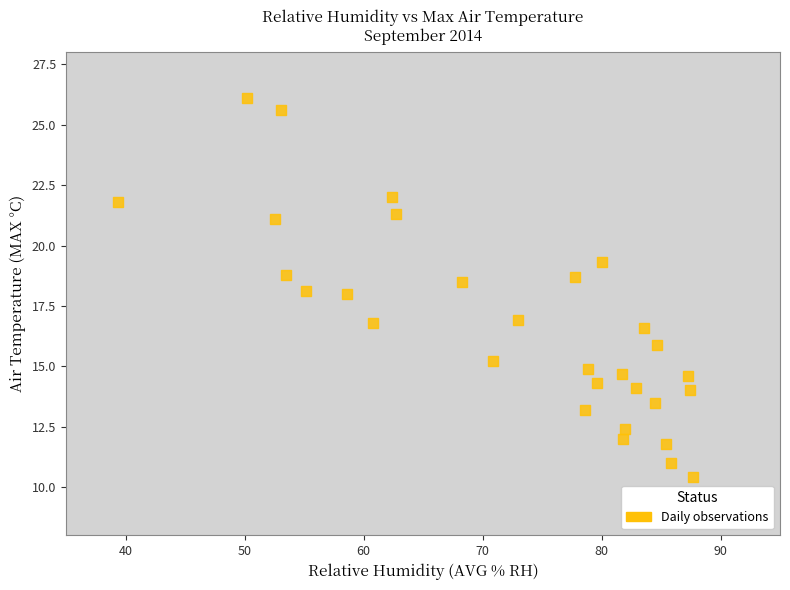

What is the range of X values (max minus min)?

48.3